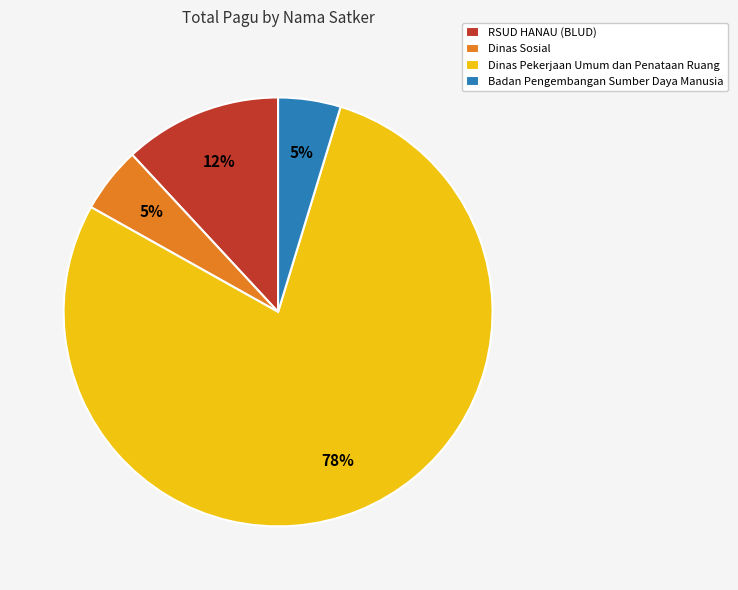

Do Dinas Sosial and Dinas Pekerjaan Umum dan Penataan Ruang together represent more than half of the pie?

Yes